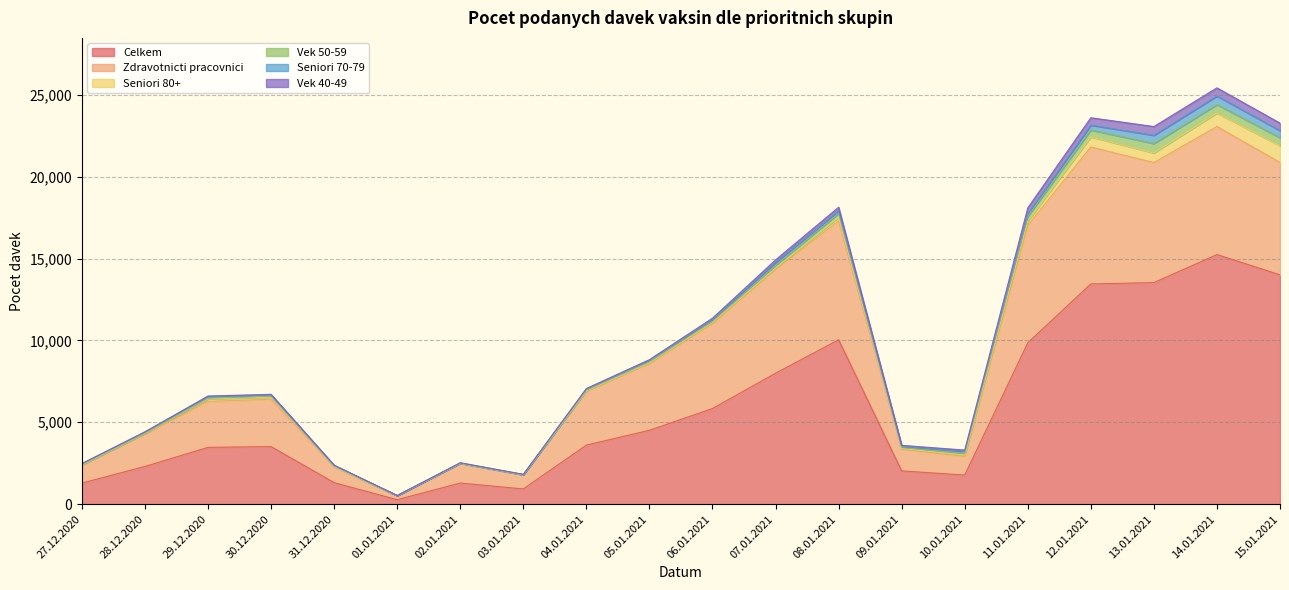

Is it true that Seniori 80+ equals 1371 at 15.01.2021?

False